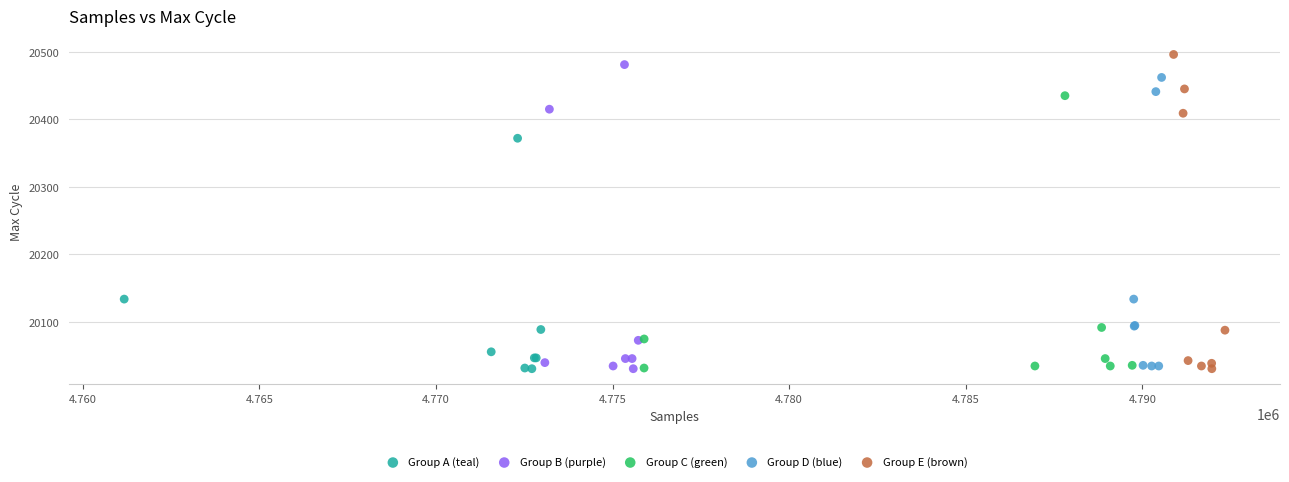

What are all the series names shown in the legend?

Group A (teal), Group B (purple), Group C (green), Group D (blue), Group E (brown)